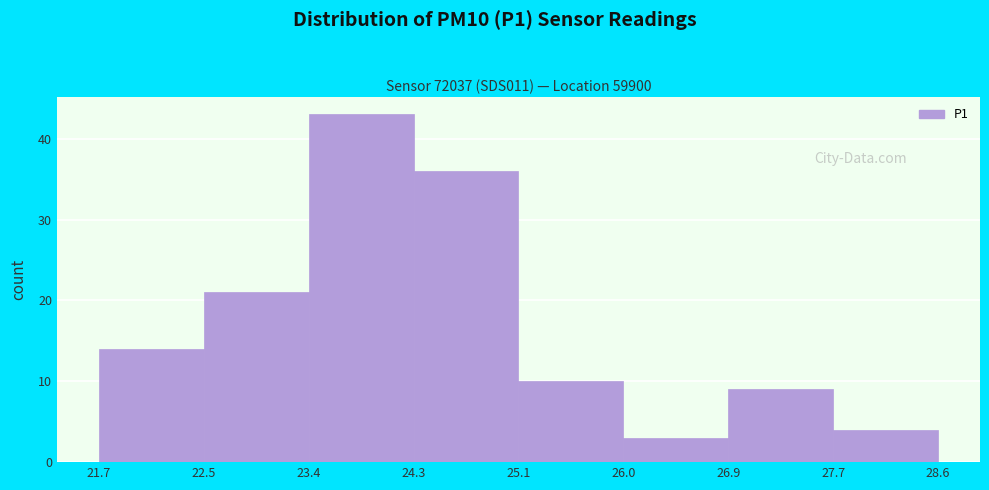

Reading left to right, transcribe this chart: for each bar, give the range it covers on the x-axis and its height. The values are not printed on the chart, so give them approximately, as read against the axis.

21.7 to 22.5: 14
22.5 to 23.4: 21
23.4 to 24.3: 43
24.3 to 25.1: 36
25.1 to 26.0: 10
26.0 to 26.9: 3
26.9 to 27.7: 9
27.7 to 28.6: 4